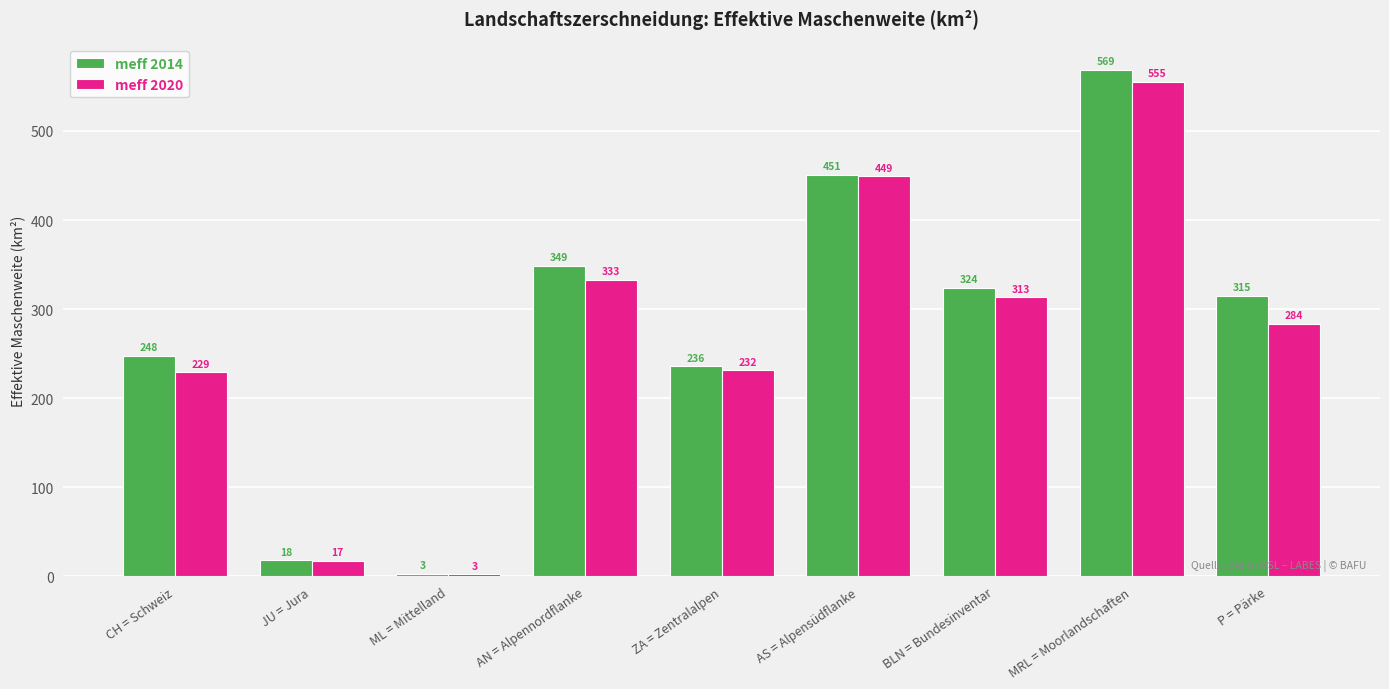

What is the difference between the maximum and minimum values in the meff 2014 series?

565.9